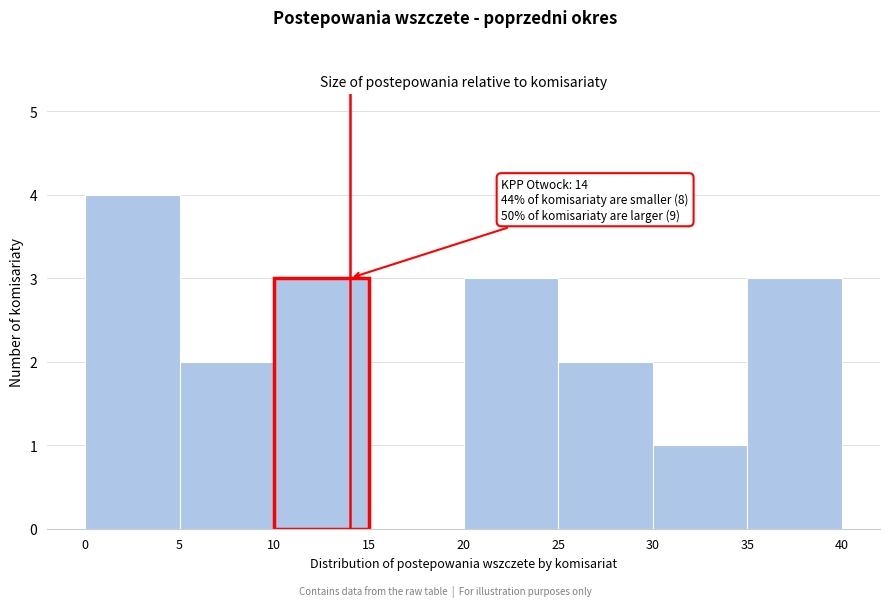

Which range on the x-axis has the tallest bar?

0 to 5